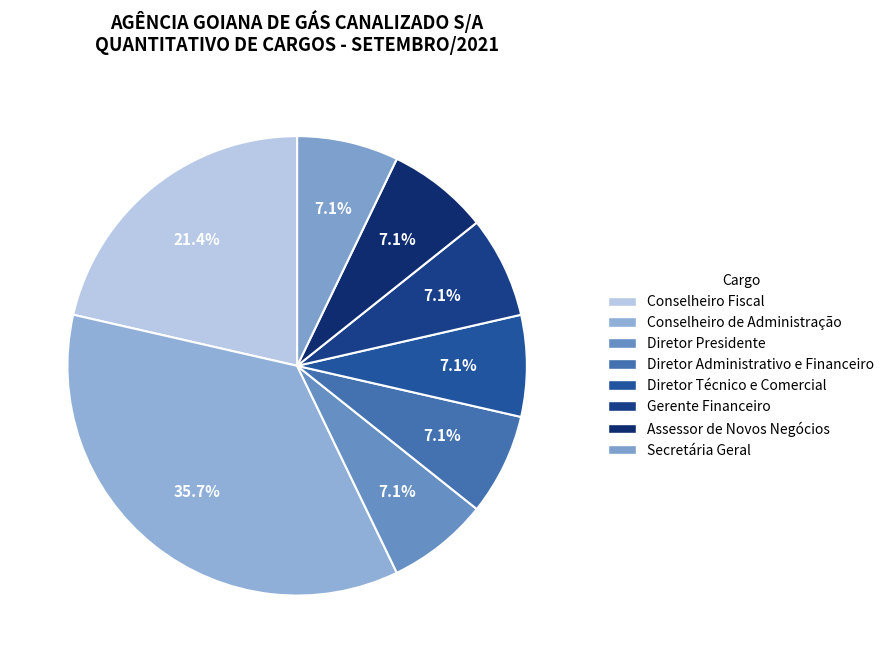

How many segments does this pie chart have?

8